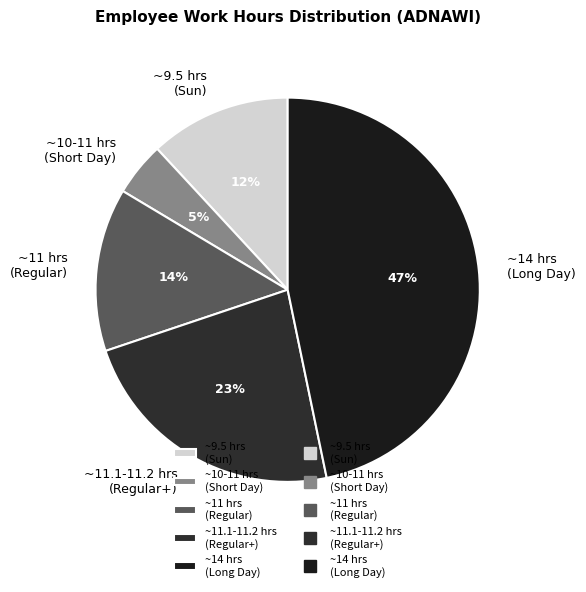

Is there any slice that represents more than half of the pie?

No